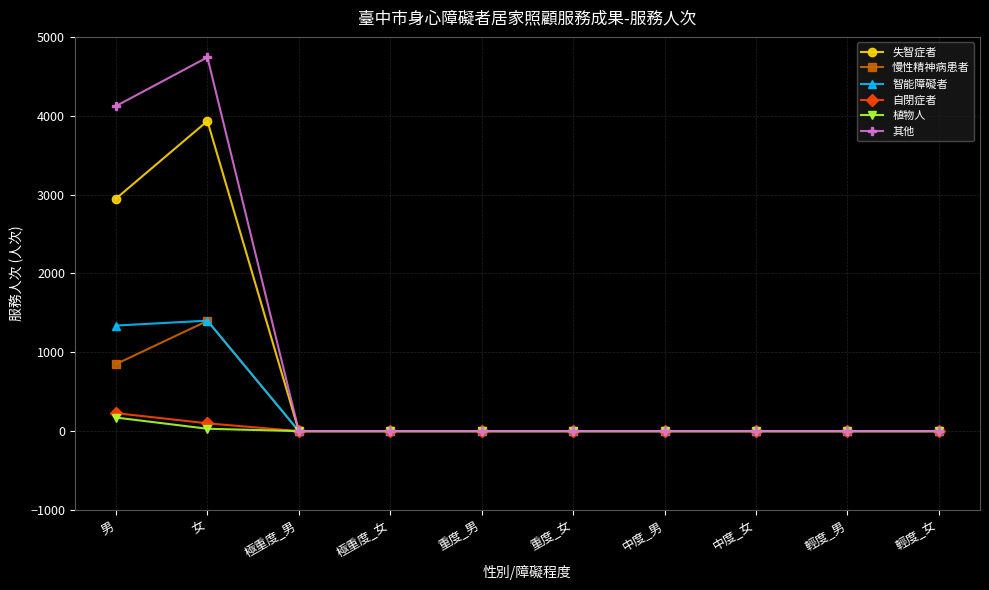

The value of 慢性精神病患者 at 男 is 1401. True or false?

False